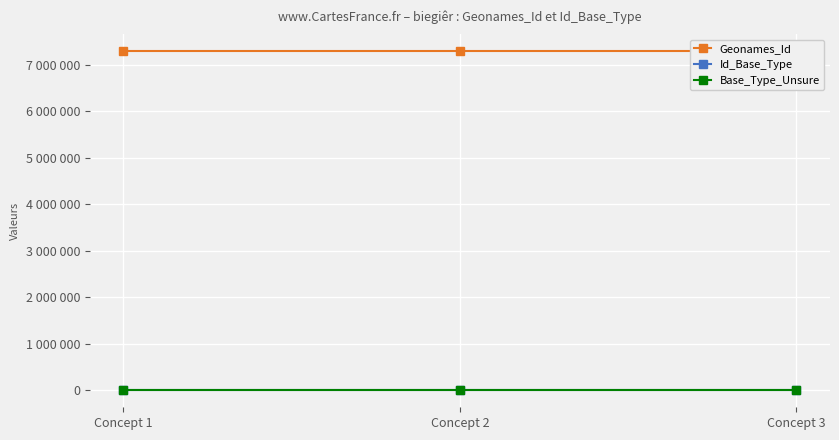

What are all the series names shown in the legend?

Geonames_Id, Id_Base_Type, Base_Type_Unsure